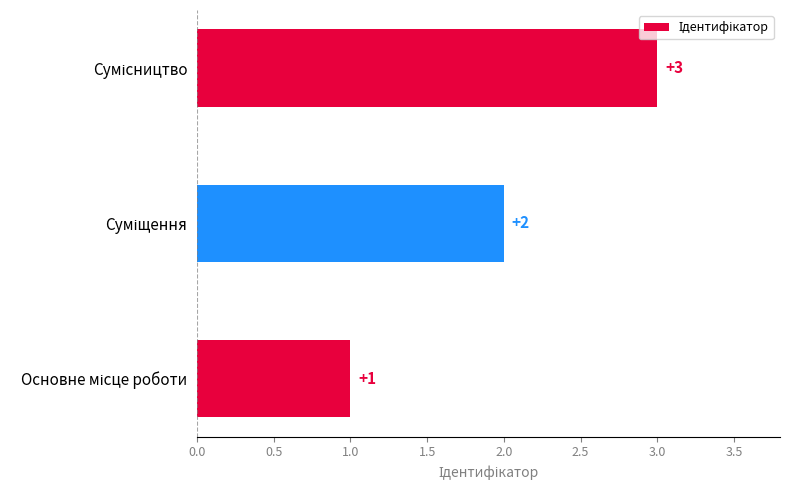

Are the bars grouped side by side (vs. stacked)?

No